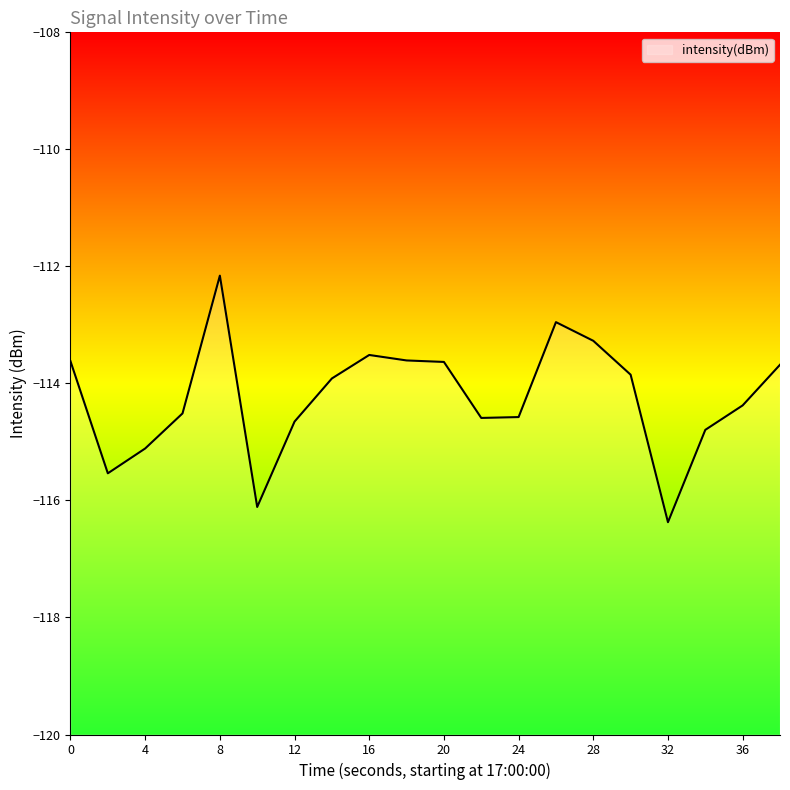

Is it true that the value at 22 is -71.7?

False